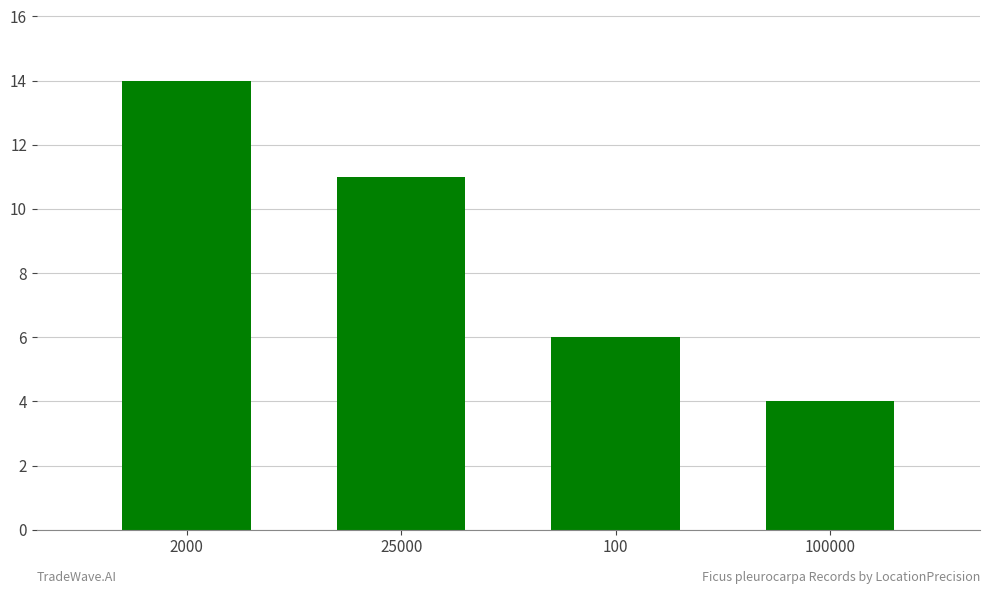

List the labels in order of value, largest first.

2000, 25000, 100, 100000